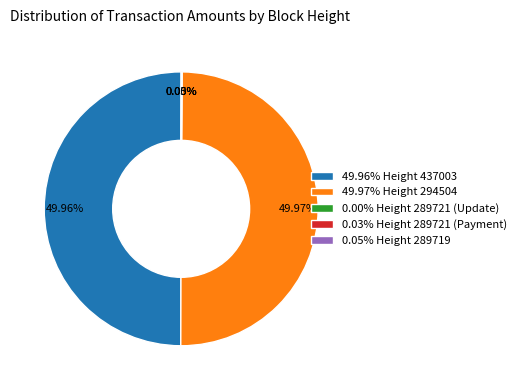

Is the sum of 49.96% Height 437003 and 49.97% Height 294504 greater than half?

Yes